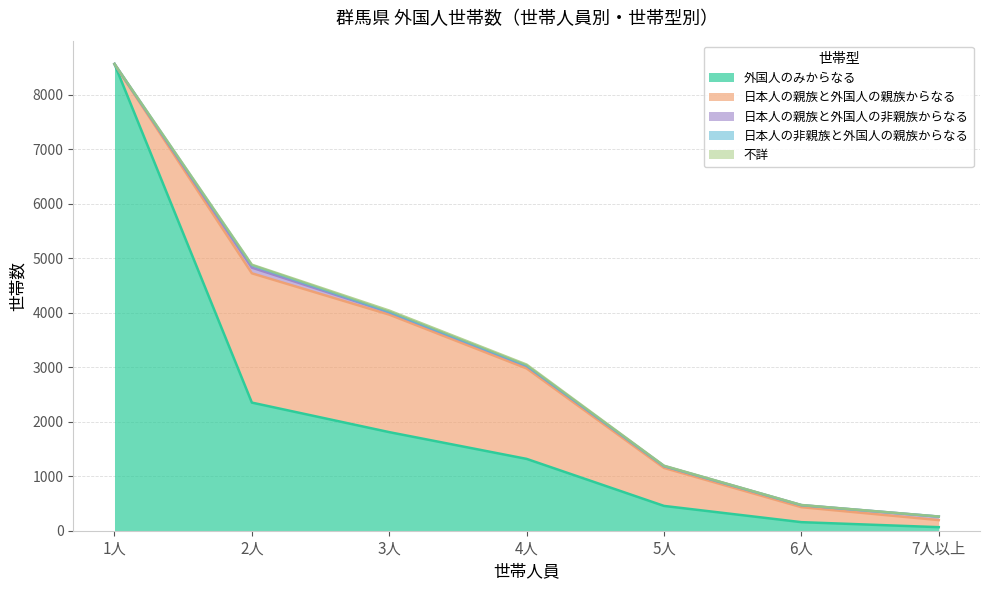

At how many categories does at least one series exceed 845?

4